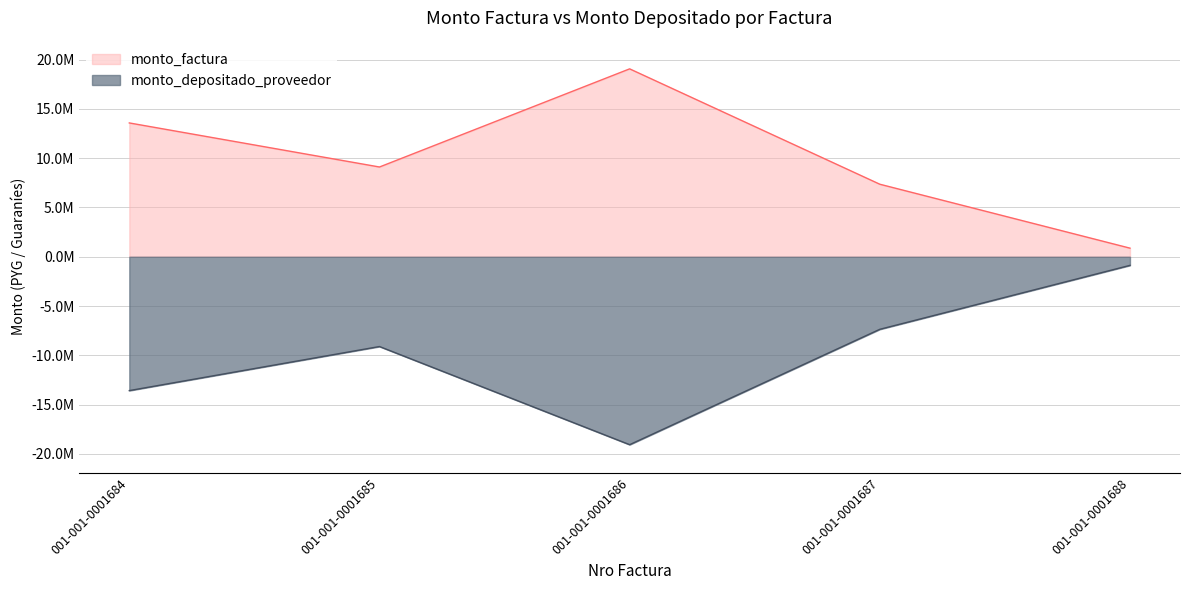

At 001-001-0001687, list the series in order from smallest to largest.

monto_depositado_proveedor, monto_factura